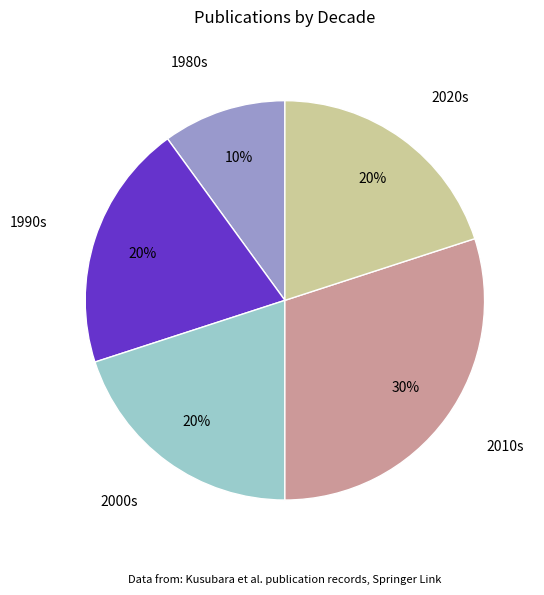

To the nearest percent, what is the difference between the largest and smallest slice percentages?

20%